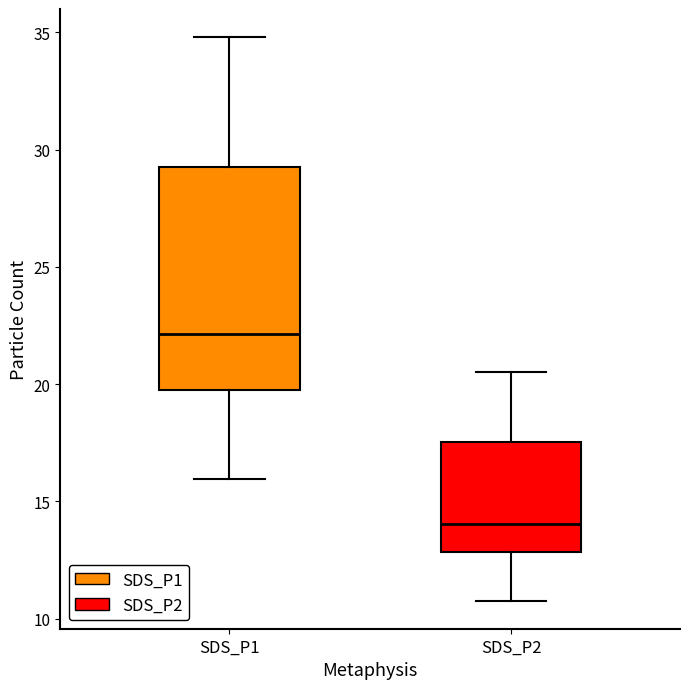

Comparing the boxes themselves (not the whiskers), which one is the tallest?

SDS_P1